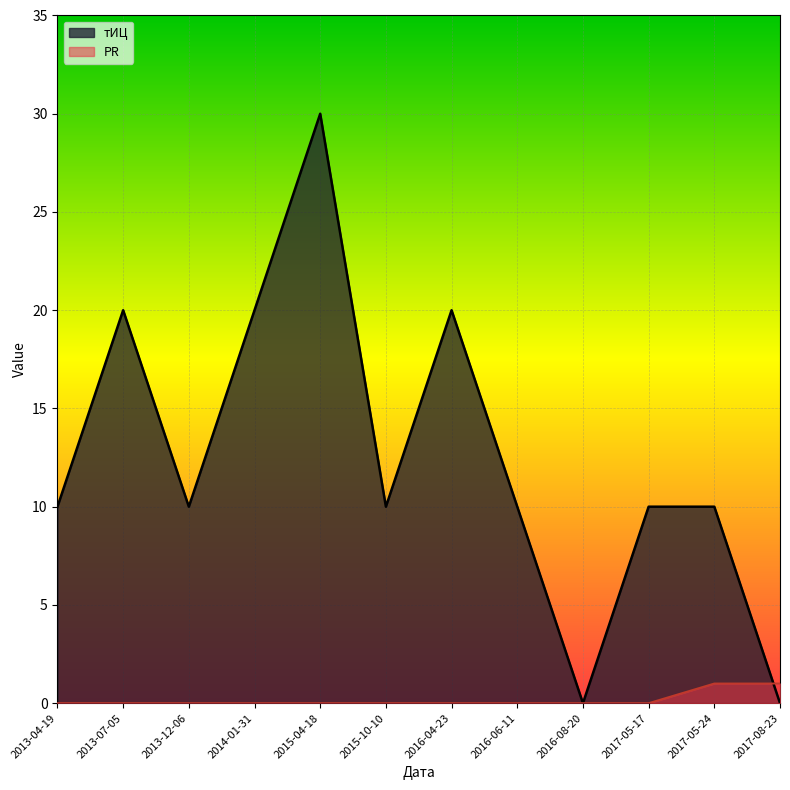

True or false: тИЦ has a value of 34 at 2016-04-23.

False